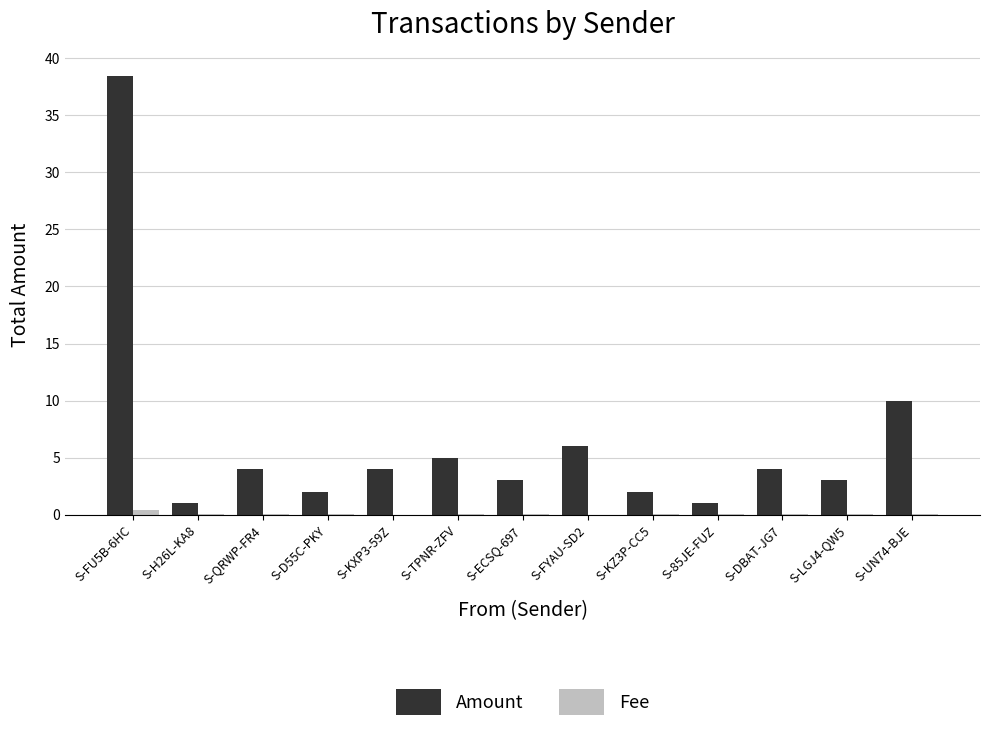

Which series has the largest total across all categories?

Amount